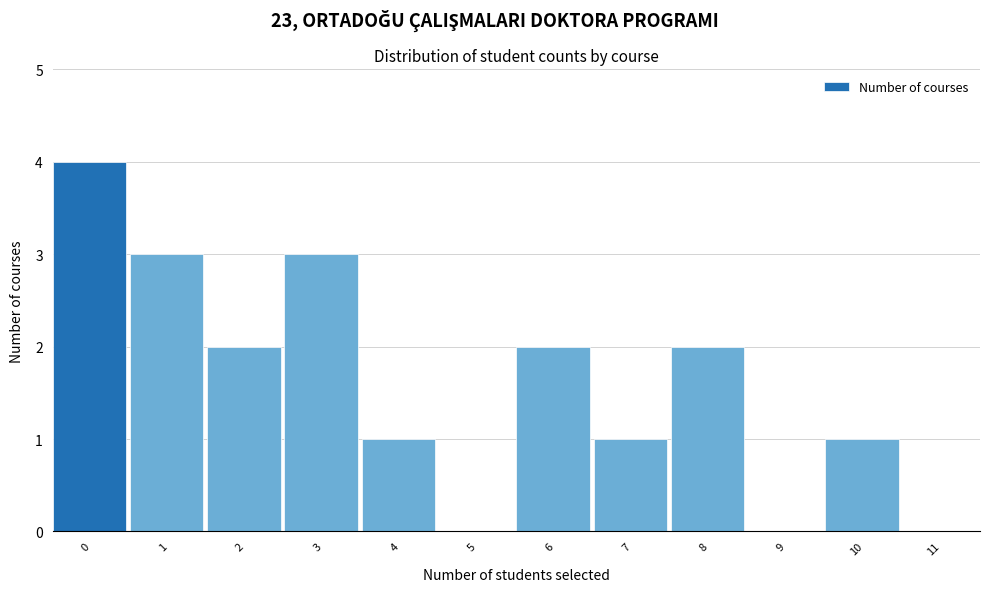

Reading right to left, extract all data points from this chart.

11=0	10=1	9=0	8=2	7=1	6=2	5=0	4=1	3=3	2=2	1=3	0=4